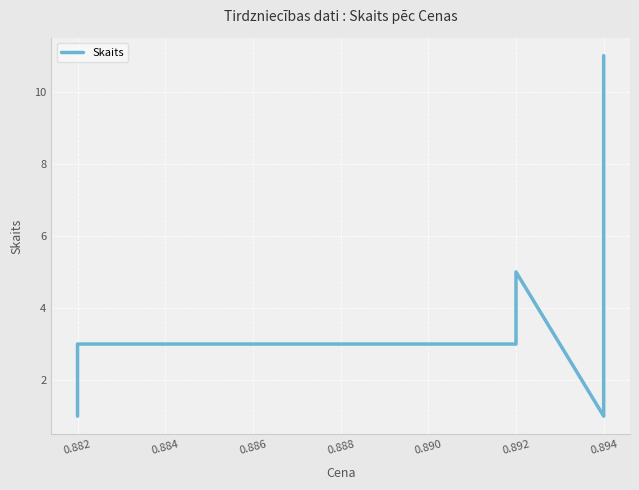

What is the value of the 2nd point from the left?

3